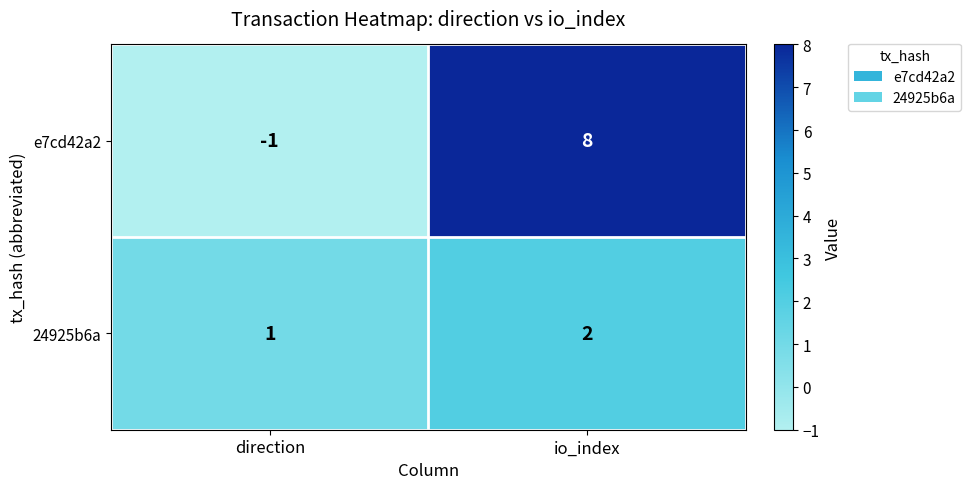

Which series has the widest spread of values?

e7cd42a2